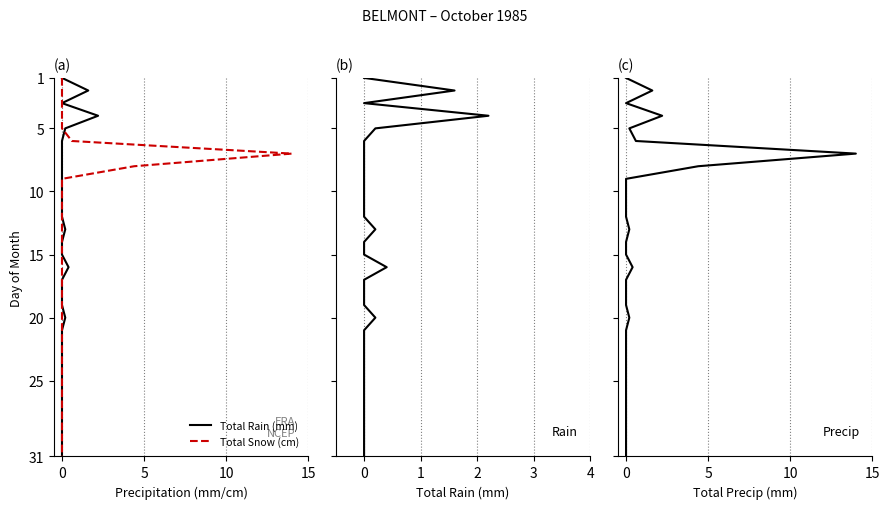

True or false: Total Snow (cm) and Total Precip (mm) intersect in this chart.

False